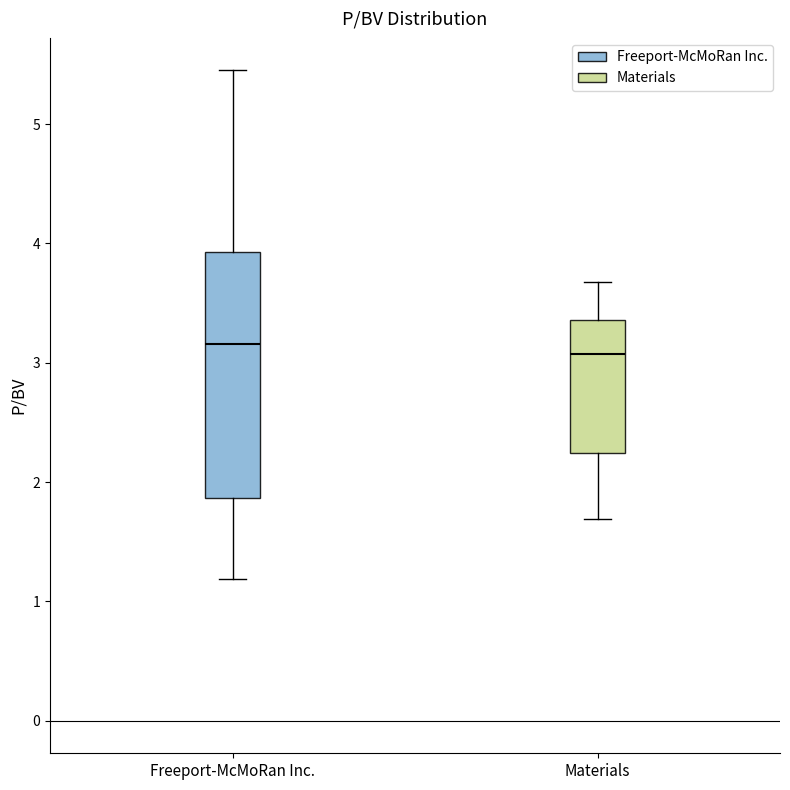

Reading left to right, transcribe this box plot: for each box, give where its median line is, the range the box spans, and where its two whiskers end, as read against the y-axis. The values are not printed on the chart, so give them approximately, as read against the axis.

Freeport-McMoRan Inc.: median 3.2, box 1.9 to 3.9, whiskers 1.2 to 5.5
Materials: median 3.1, box 2.2 to 3.4, whiskers 1.7 to 3.7